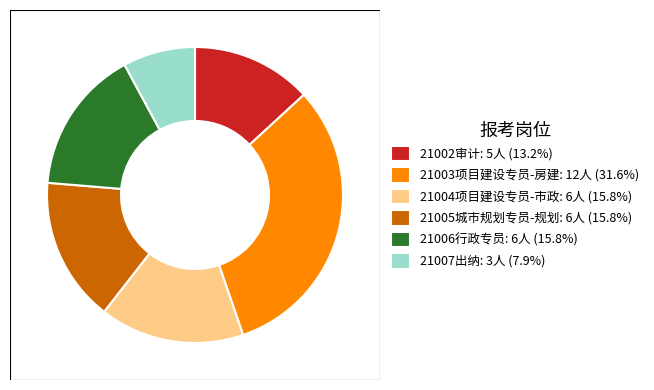

Combined, do 21002审计 and 21004项目建设专员-市政 account for over 50%?

No